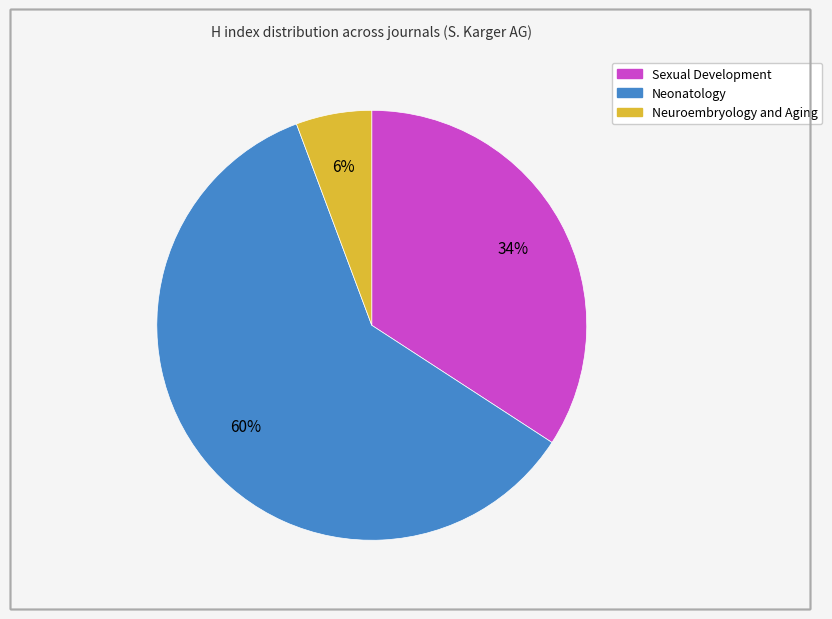

Is the sum of Sexual Development and Neuroembryology and Aging greater than half?

No